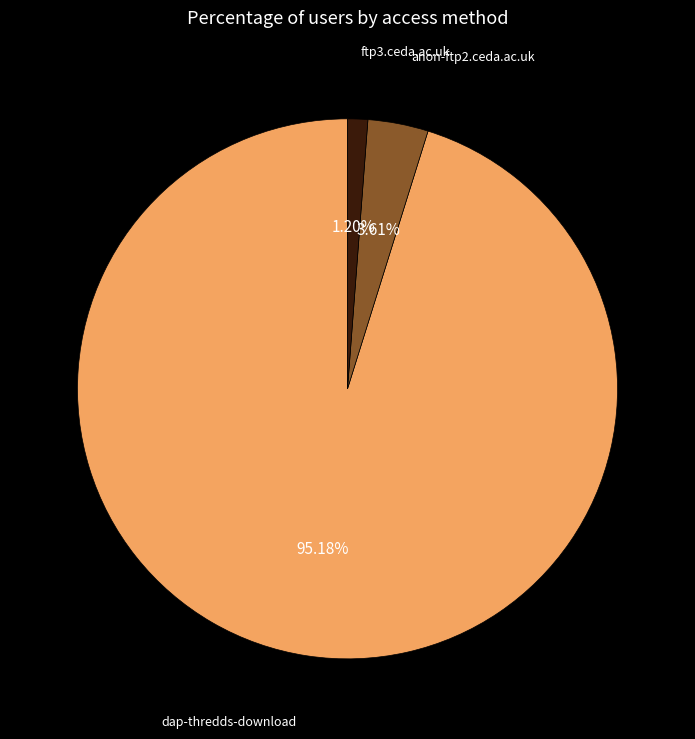

Which category has the smallest portion of the pie?

ftp3.ceda.ac.uk